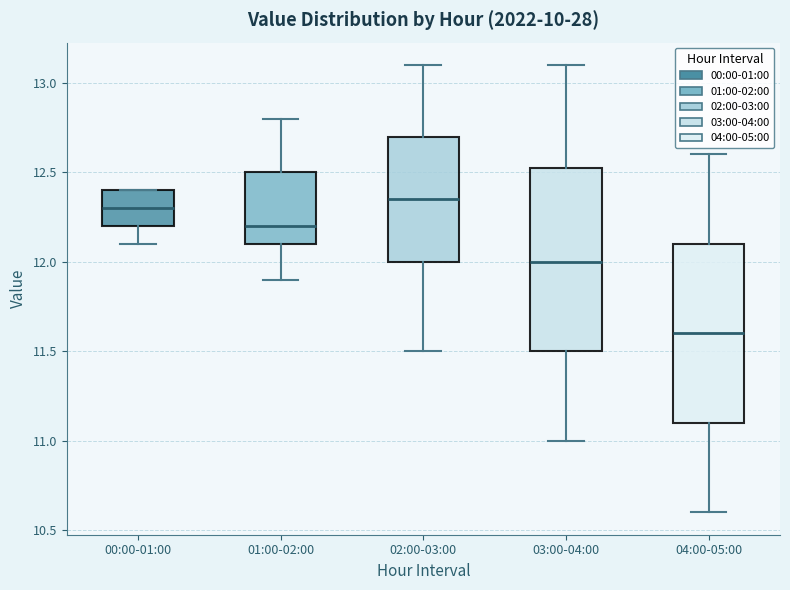

Which box's median line is the highest?

02:00-03:00